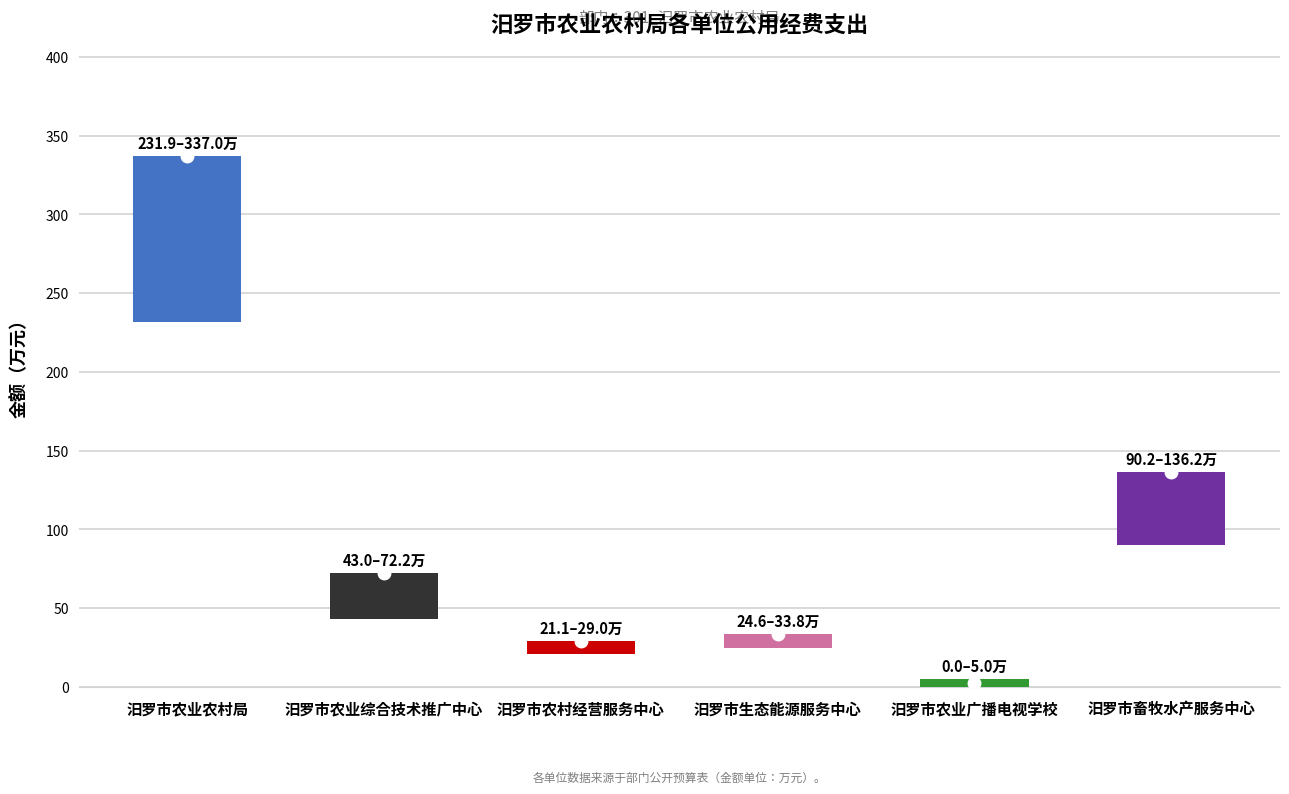

How many categories are shown in the chart?

6